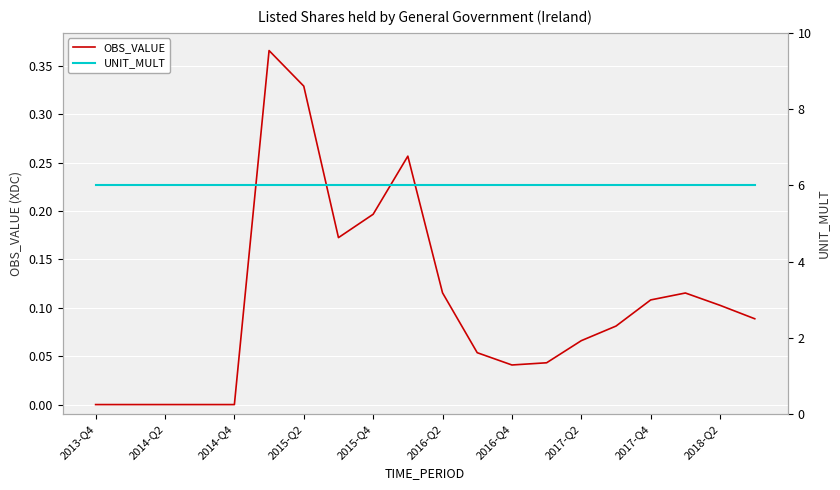

The value of OBS_VALUE at 2015-Q4 is 0.1. True or false?

False